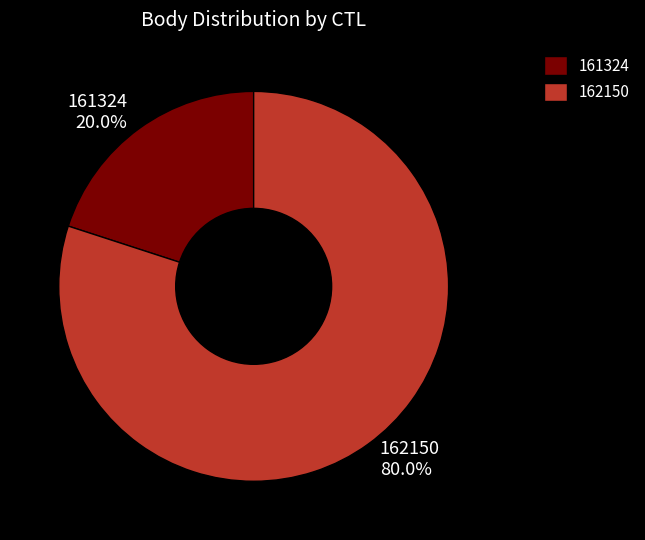

Approximately how many times larger is the value at 162150 compared to 161324?

4.0